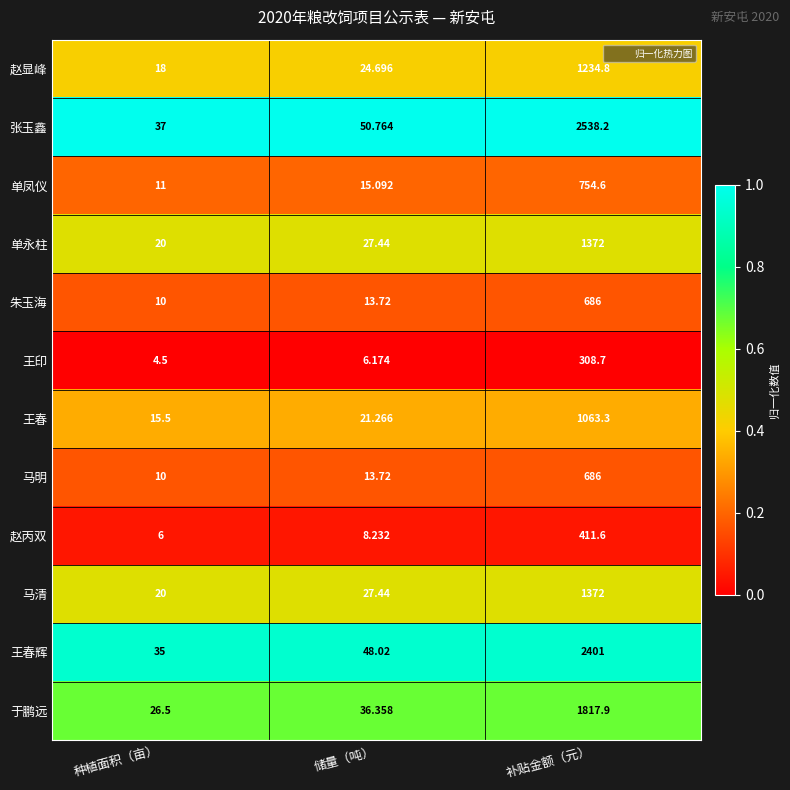

Which series has the largest range (max minus min)?

张玉鑫